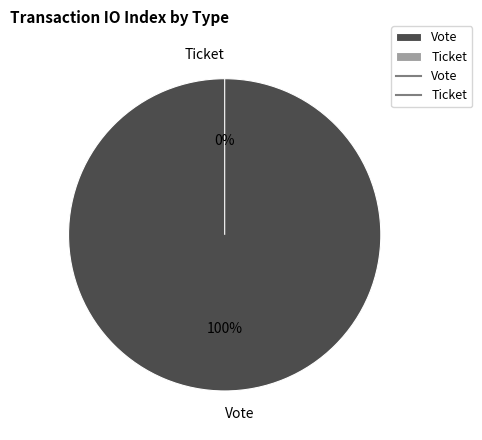

Do Ticket and Vote together represent more than half of the pie?

Yes